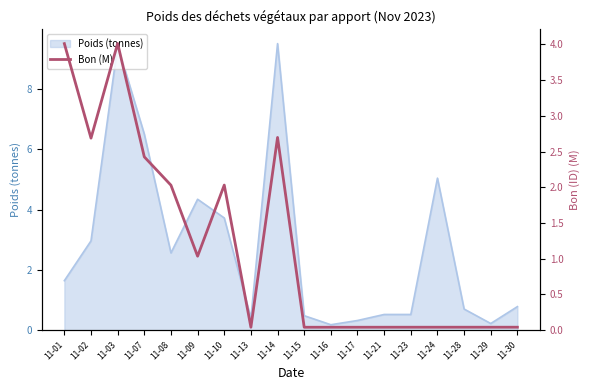

What is the sum of the values at 11-17 and 11-23?

0.1